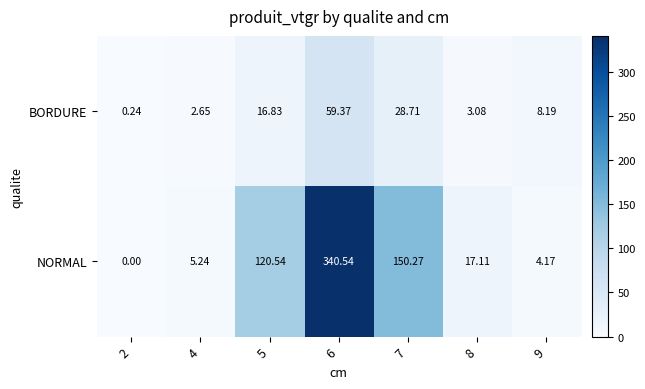

At which category is the sum across all series the highest?

6